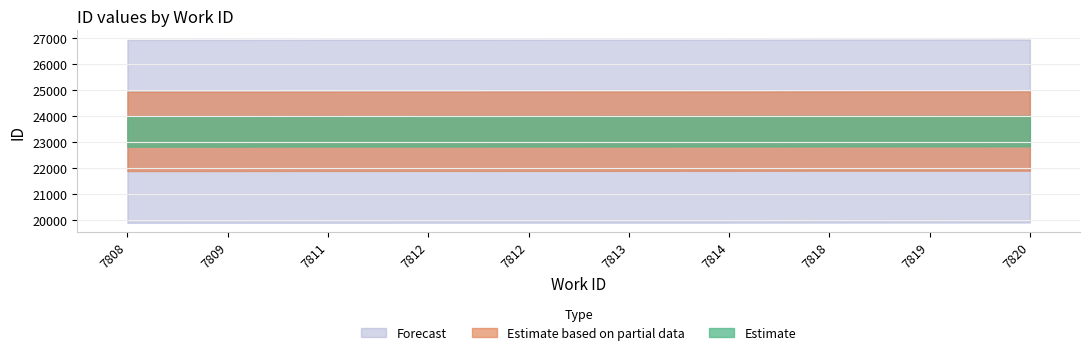

Rank the categories by value from highest to lowest.

7820, 7819, 7818, 7814, 7813, 7812, 7812, 7811, 7809, 7808